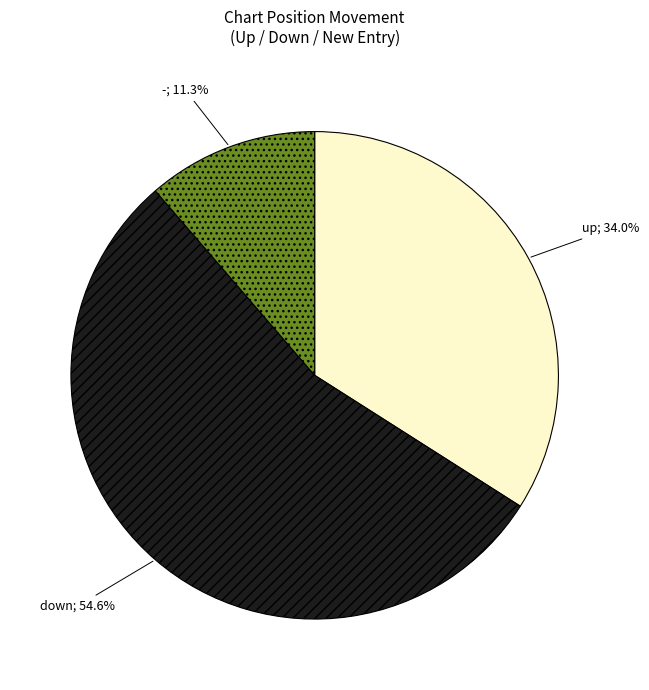

To the nearest percent, what is the difference between the largest and smallest slice percentages?

43%